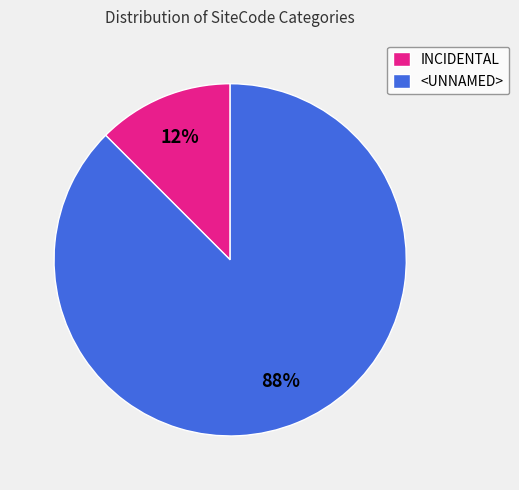

Count the number of slices in the pie.

2